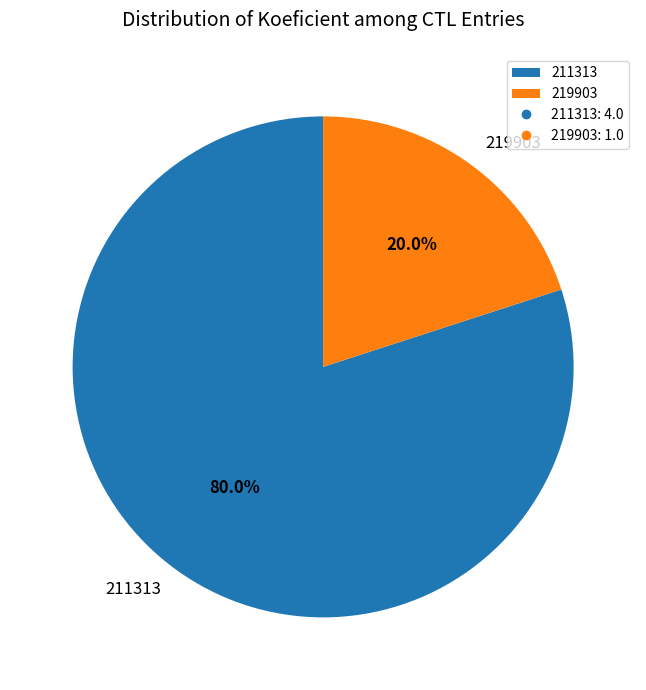

Is 211313 the majority of the pie?

Yes